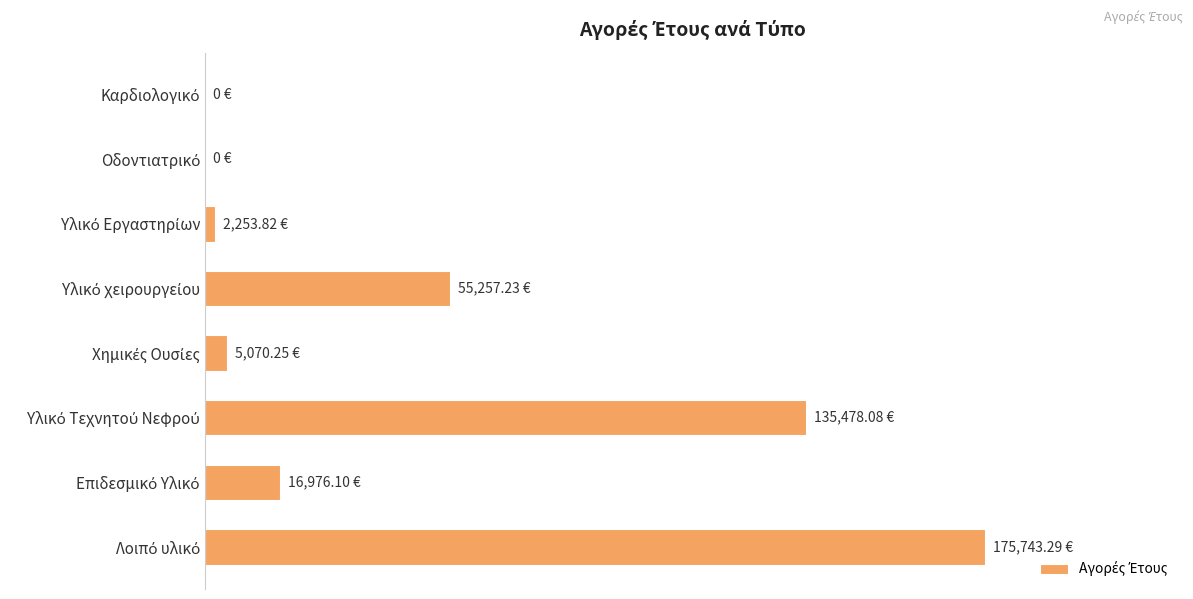

How many values are below 16976?

4